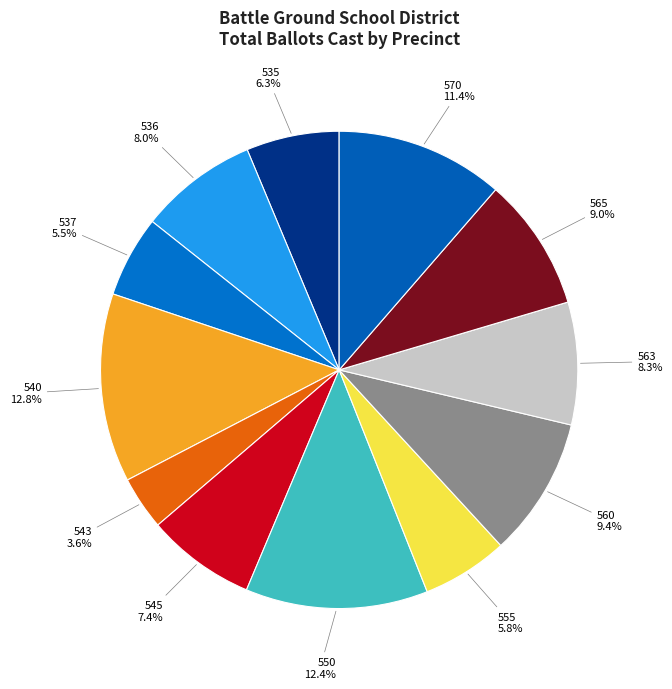

Which slice is the smallest?

543